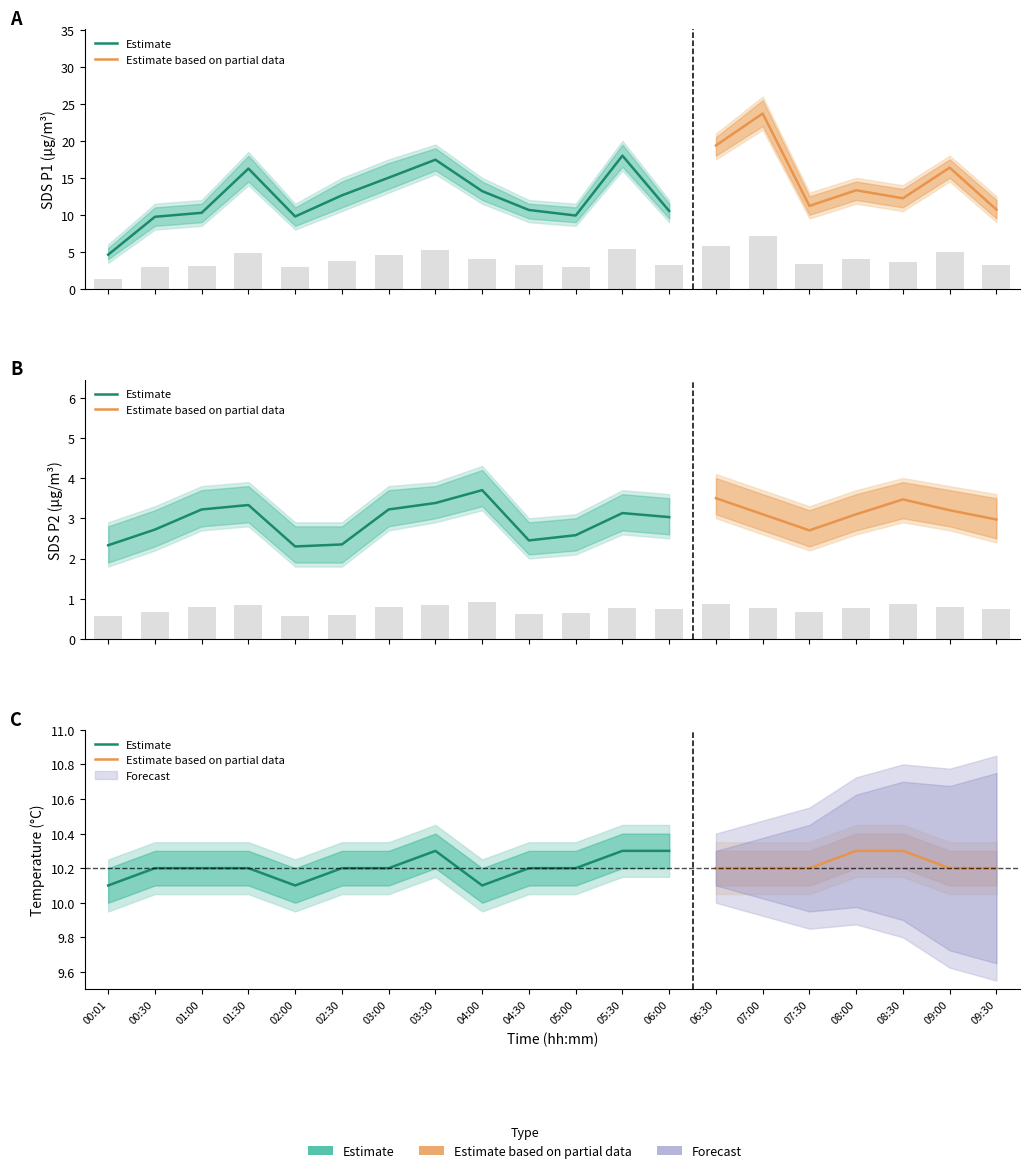

Between 04:00 and 09:00, which series saw the biggest shift?

SDS_P1